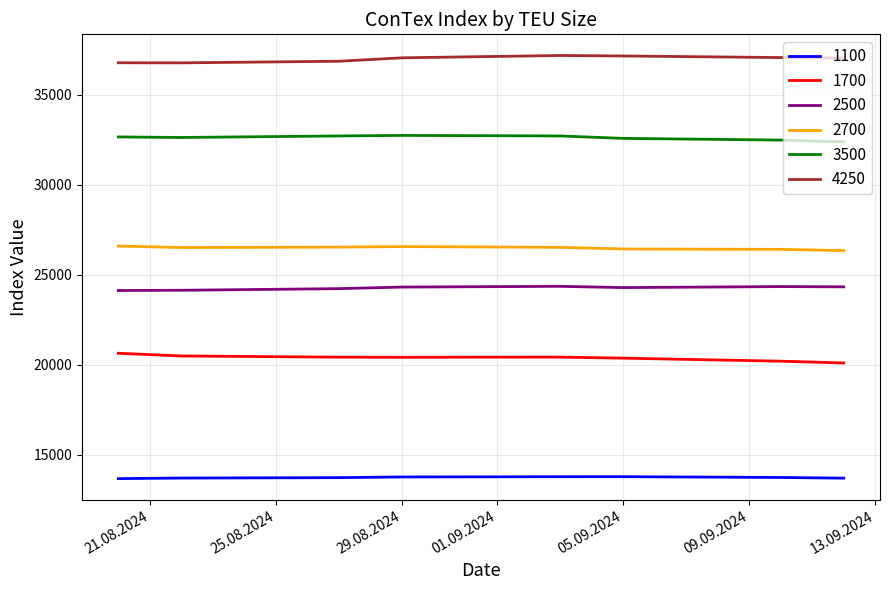

True or false: 1700 and 3500 cross at least once.

False